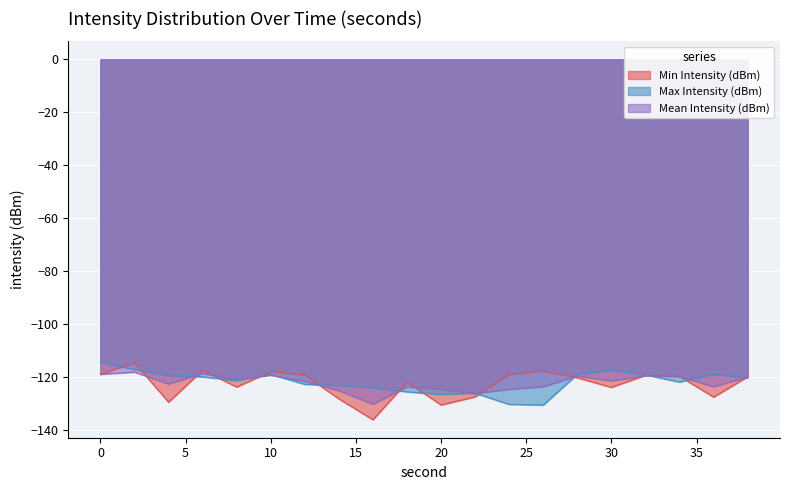

At which category does Min Intensity (dBm) reach its first local peak?

2